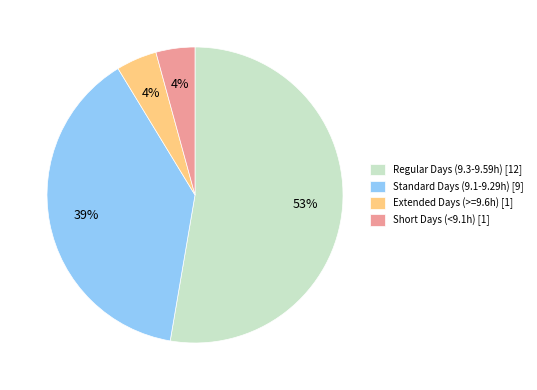

What percentage is the Extended Days (>=9.6h) [1] slice, to the nearest percent?

4%